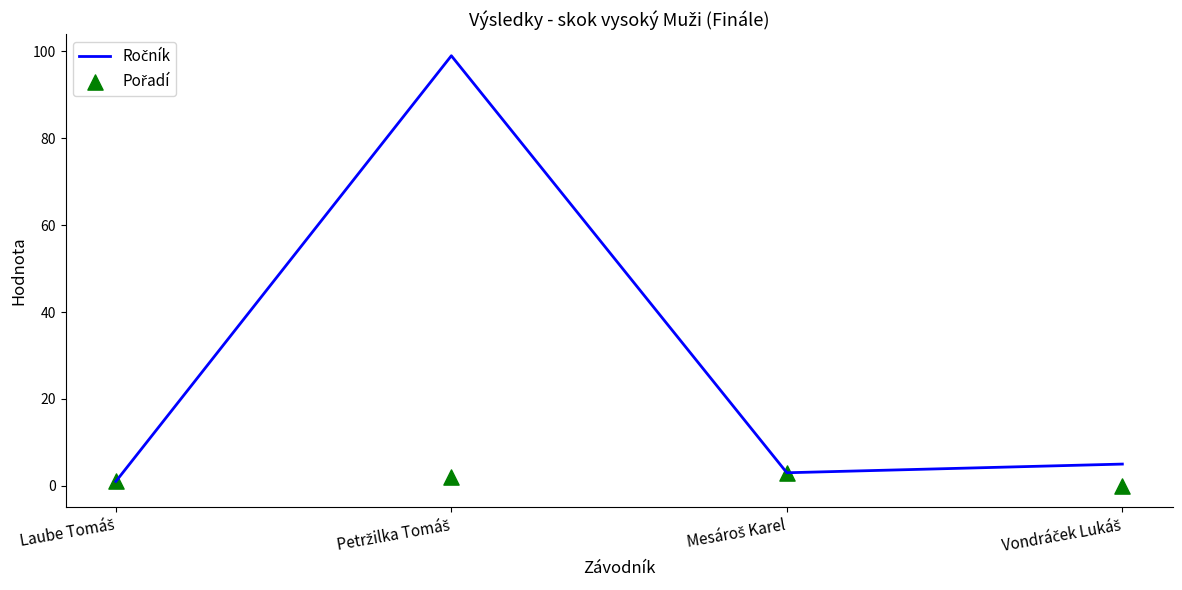

At how many categories does at least one series exceed 78?

1